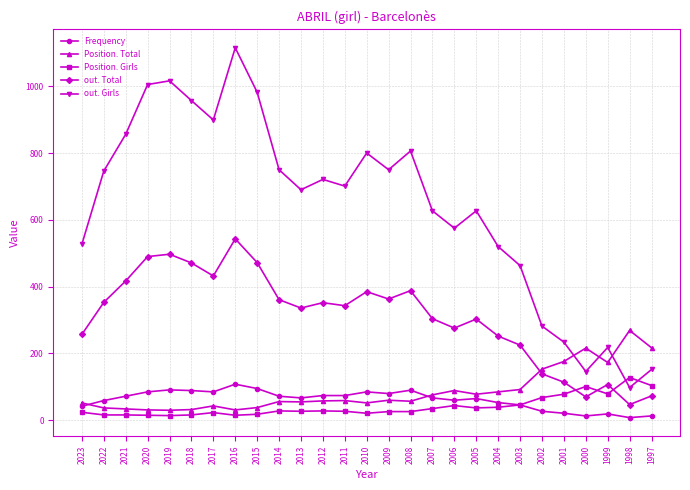

How many lines are shown in the chart?

5